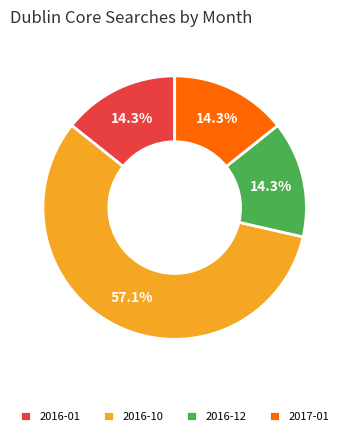

What percentage is NOT represented by 2016-12?

85.7%